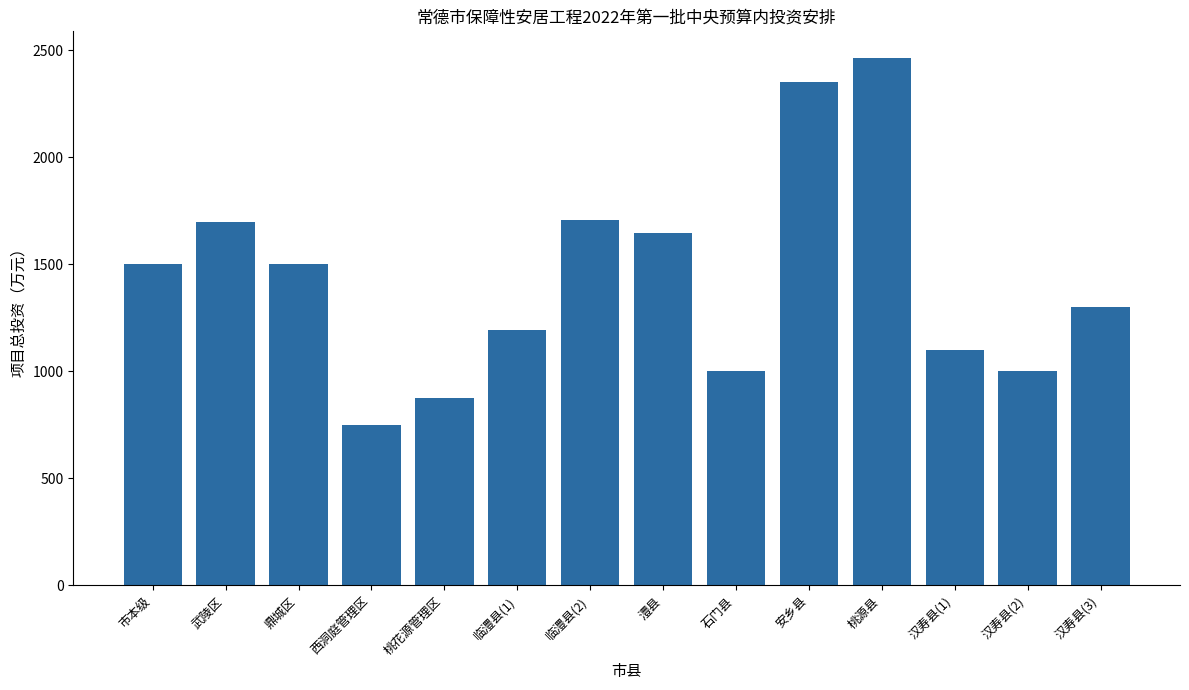

What is the minimum value shown in the chart?

750